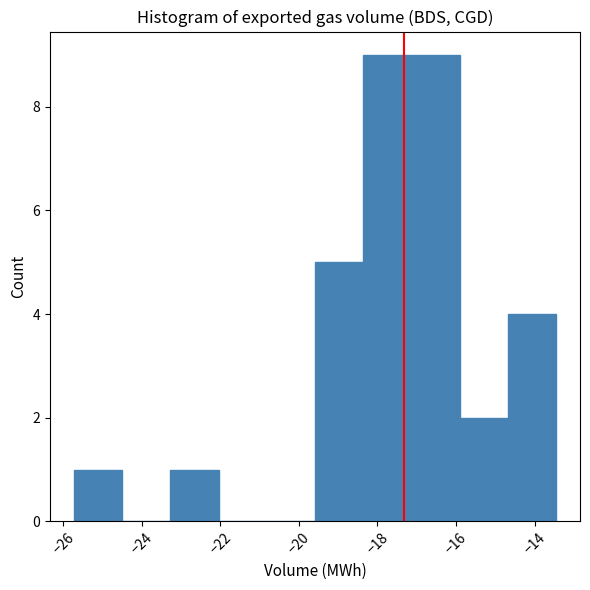

How tall is the bar that spans -19.6 to -18.4 on the x-axis? Neither the bar edges nor the heights are printed on the chart, so give them approximately, as read against the axes.

5